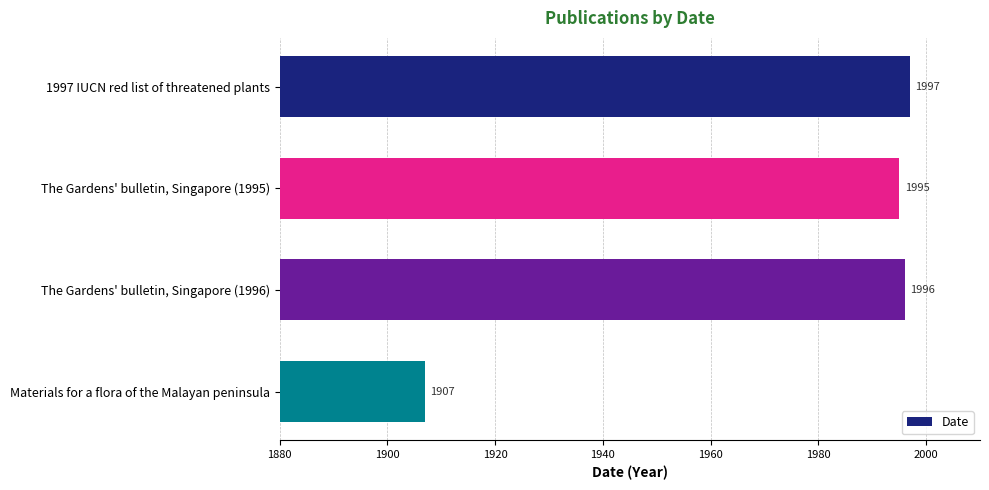

What is the difference between the maximum and minimum values?

90